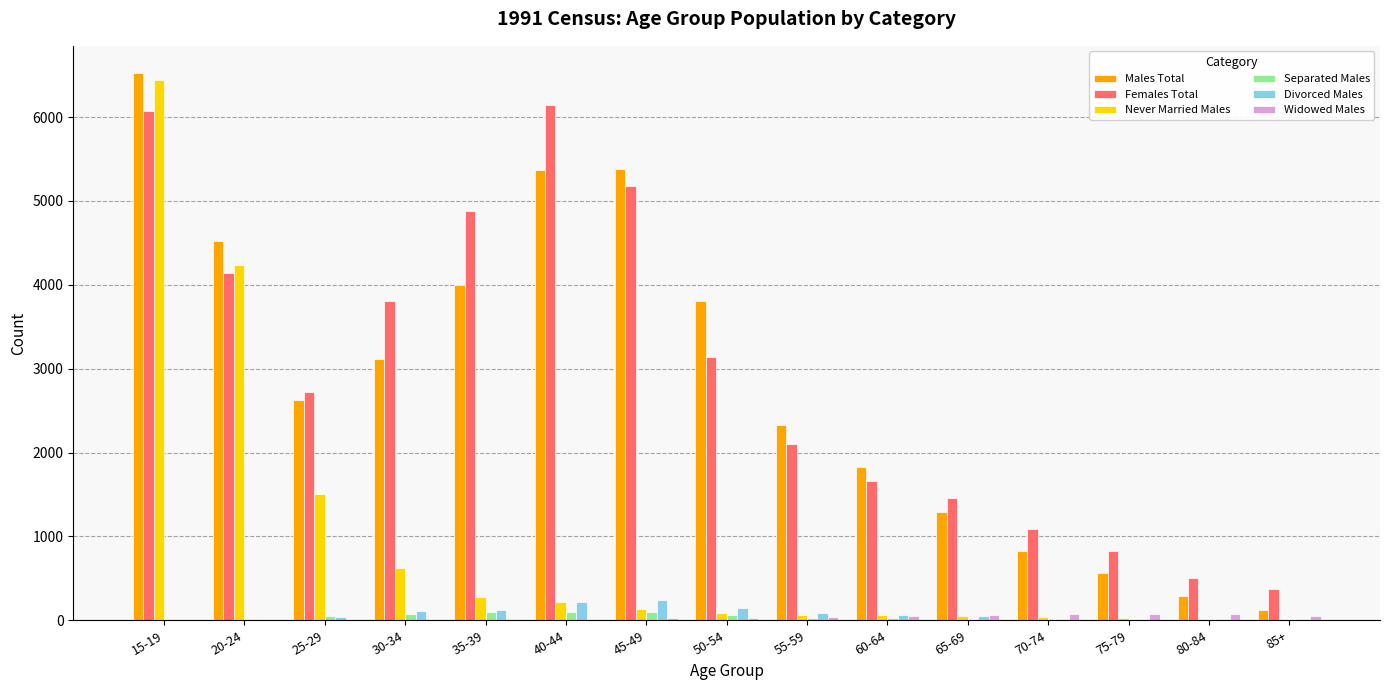

Between 55-59 and 80-84, which series saw the biggest shift?

Males Total